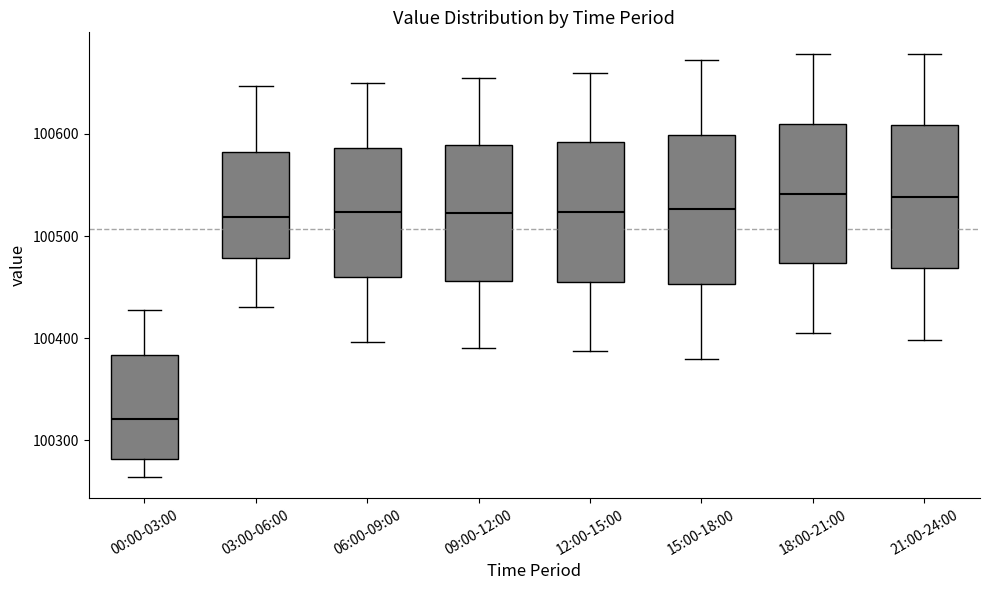

Reading left to right, read every box against the y-axis: the position of its median line, the range the box covers, and the ends of its whiskers. The values are not printed on the chart, so give them approximately, as read against the axis.

00:00-03:00: median 100320, box 100280 to 100380, whiskers 100260 to 100430
03:00-06:00: median 100520, box 100480 to 100580, whiskers 100430 to 100650
06:00-09:00: median 100520, box 100460 to 100590, whiskers 100400 to 100650
09:00-12:00: median 100520, box 100460 to 100590, whiskers 100390 to 100660
12:00-15:00: median 100520, box 100460 to 100590, whiskers 100390 to 100660
15:00-18:00: median 100530, box 100450 to 100600, whiskers 100380 to 100670
18:00-21:00: median 100540, box 100470 to 100610, whiskers 100410 to 100680
21:00-24:00: median 100540, box 100470 to 100610, whiskers 100400 to 100680